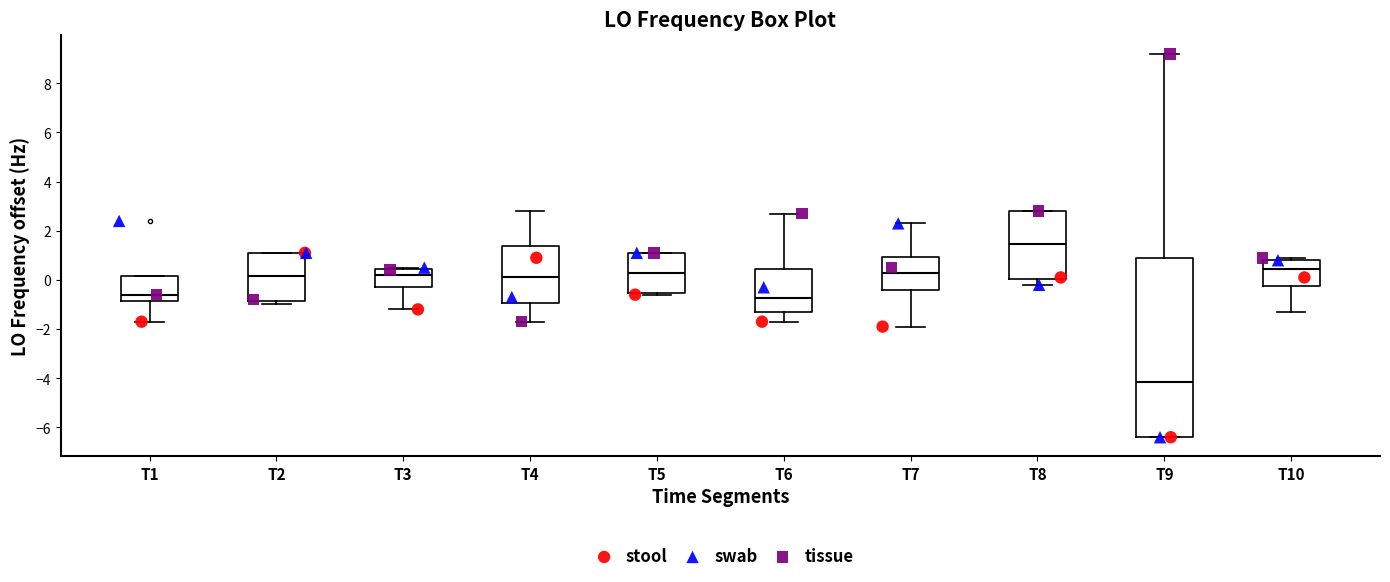

Which box is the tallest, from its lower edge to its upper edge?

T9